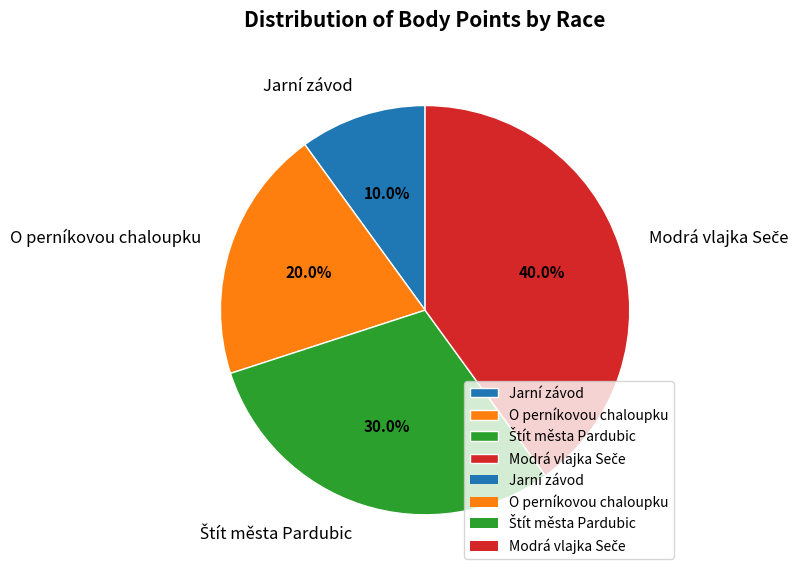

Is there a majority slice in this chart?

No